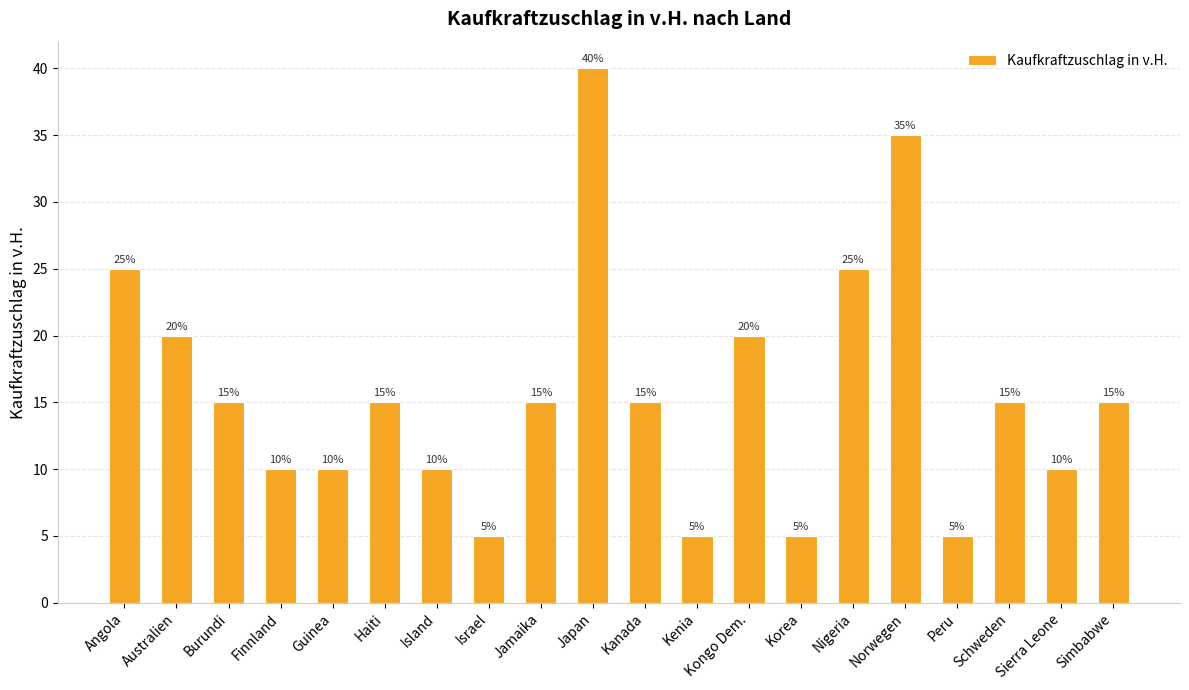

What is the average value?

16